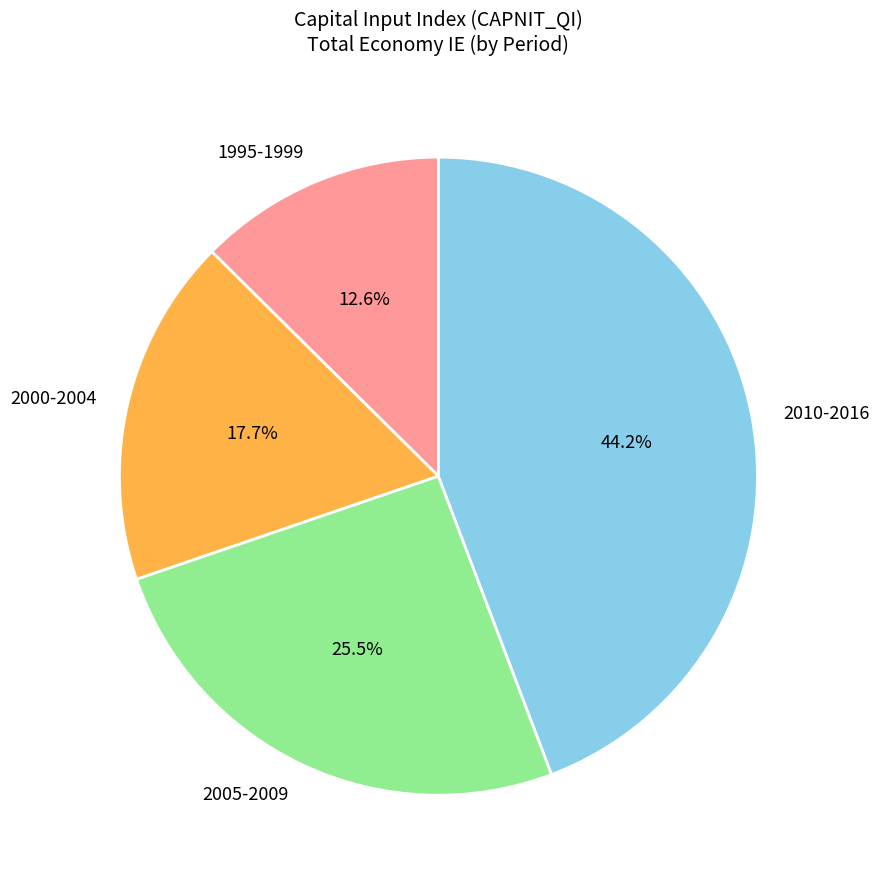

Which category has the smallest portion of the pie?

1995-1999